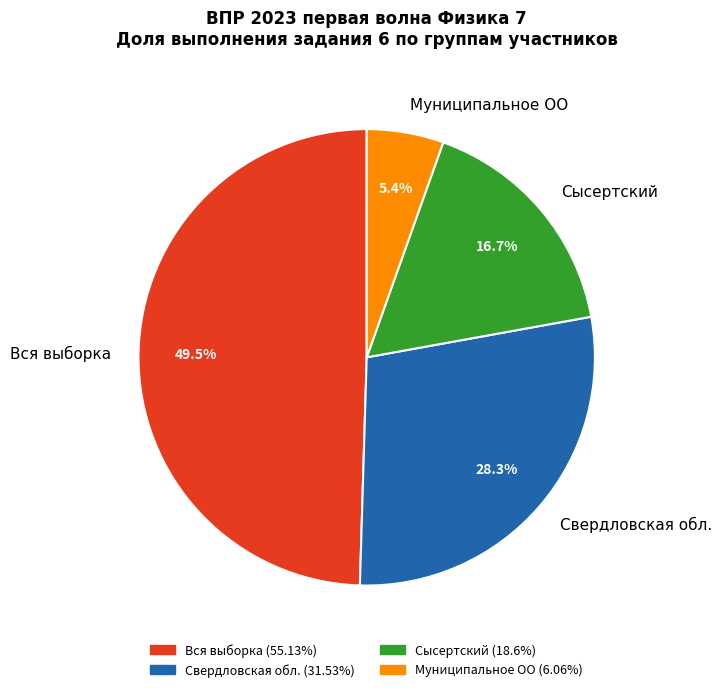

To the nearest percent, what is the combined percentage of Вся выборка and Свердловская обл.?

78%